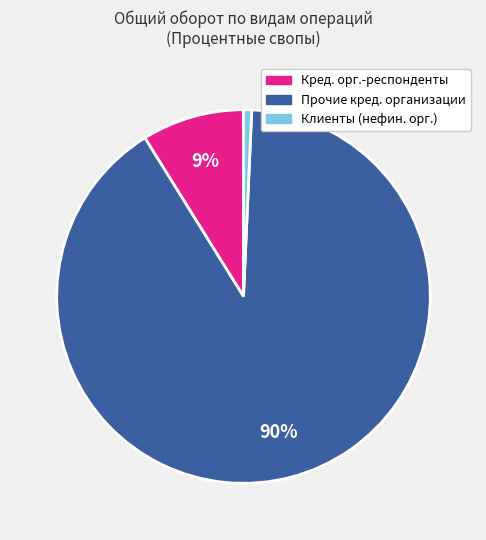

Does any single category account for the majority?

Yes